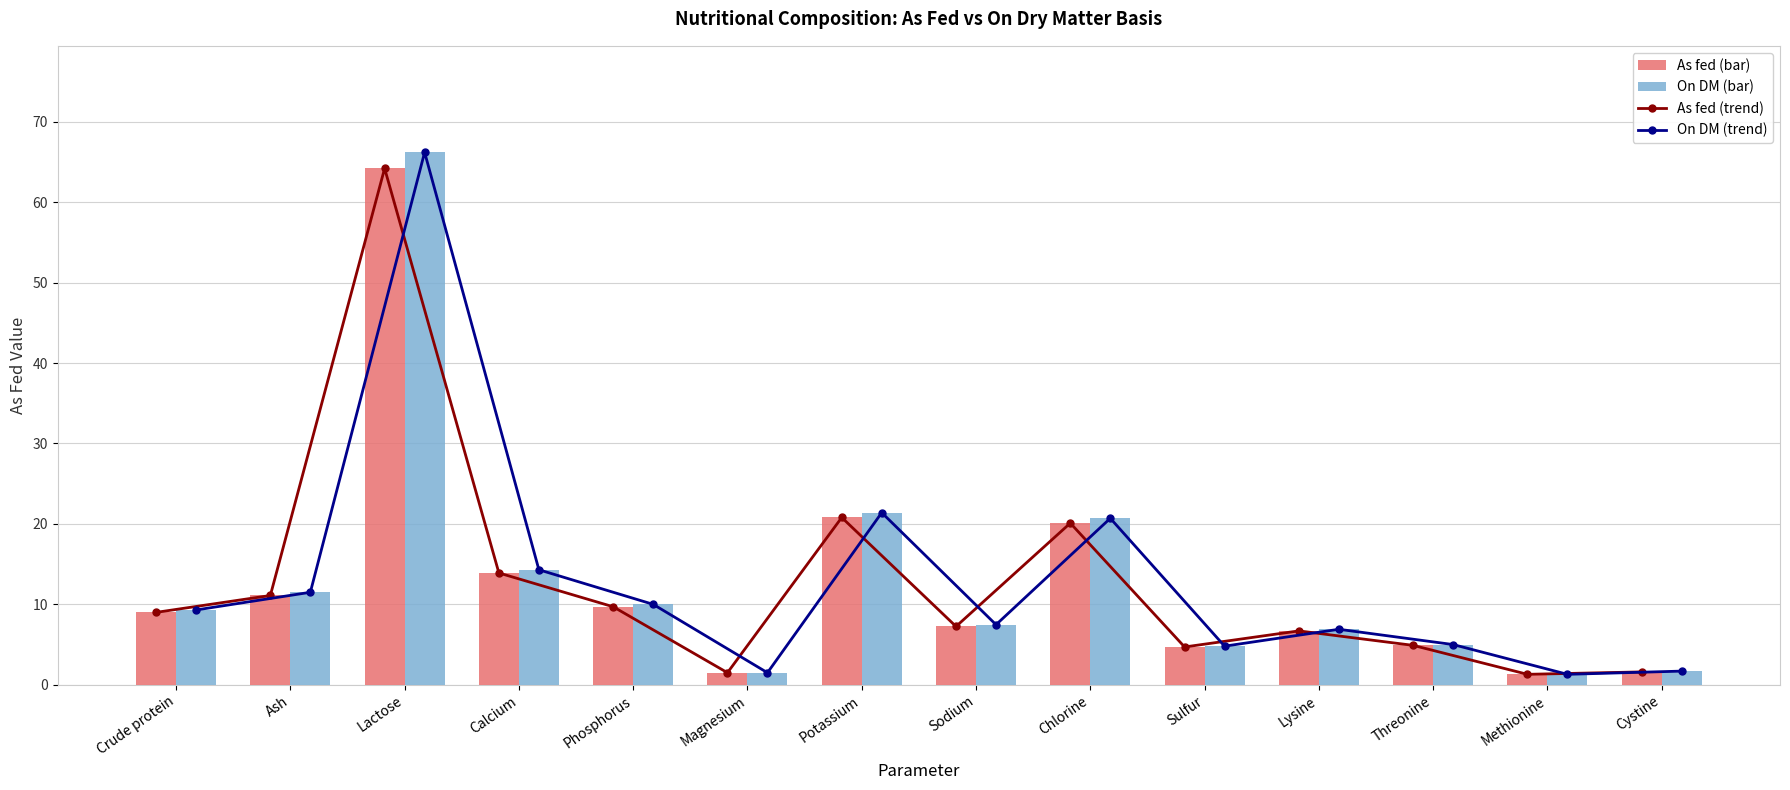

Which has a higher value, Sulfur or Lactose?

Lactose